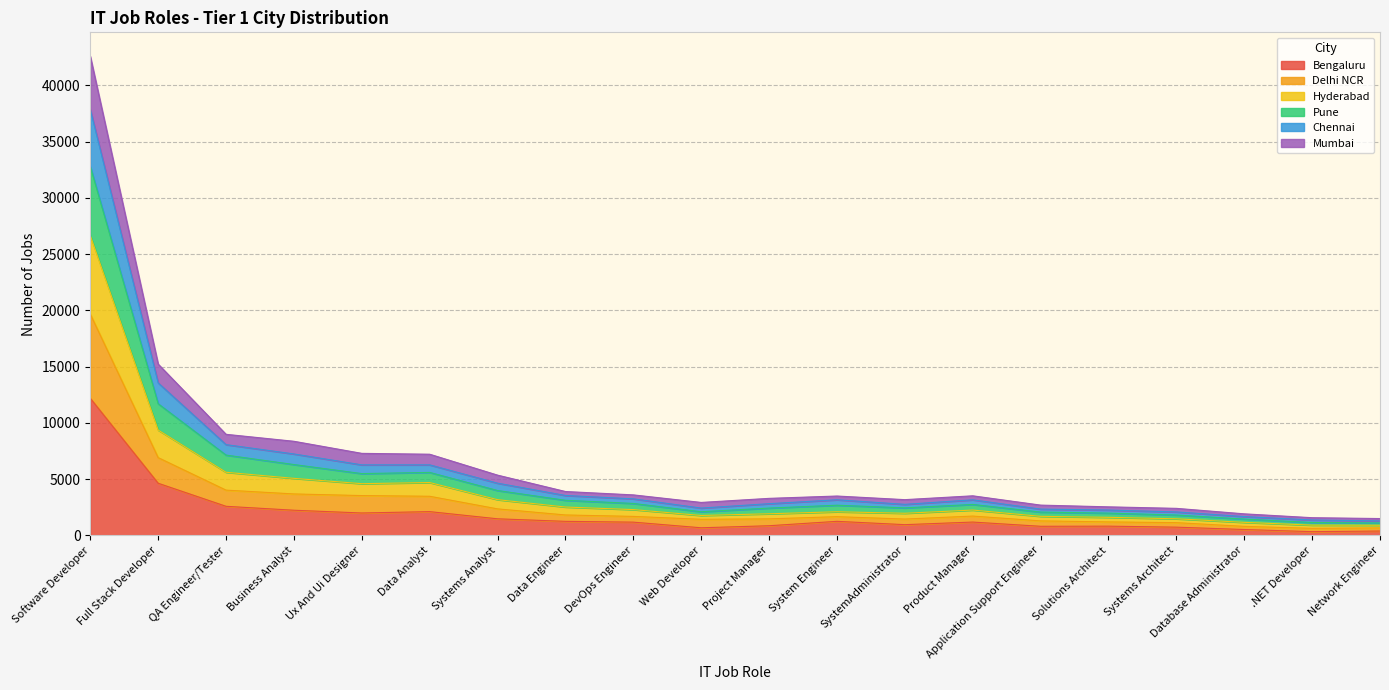

What is the maximum value for Bengaluru?

12189